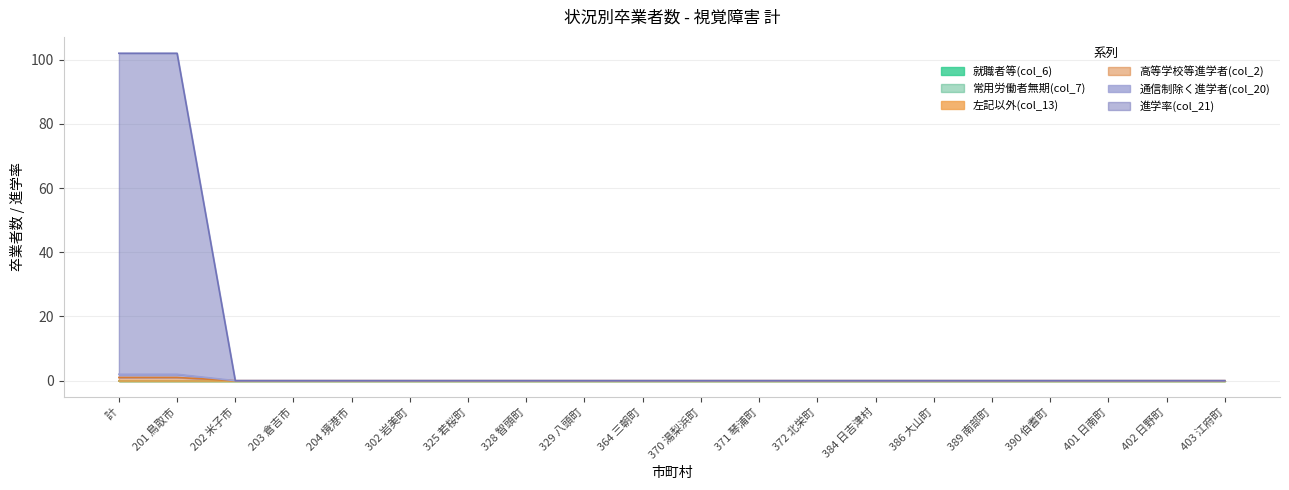

What is the label of the 16th point from the right?

204 境港市